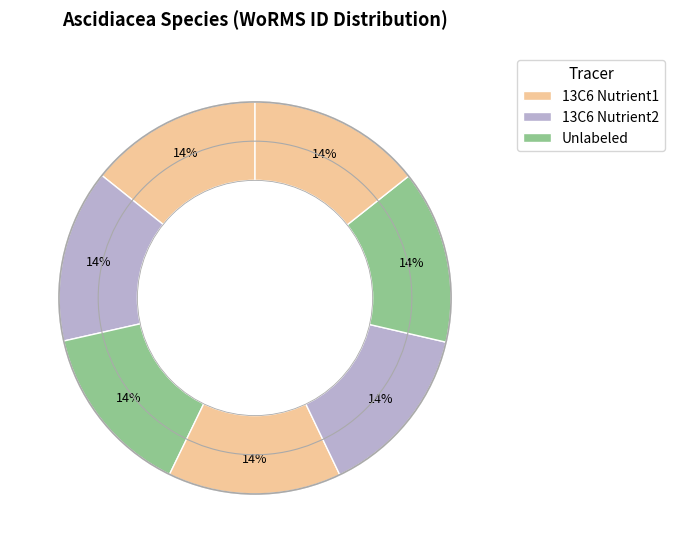

How many segments does this pie chart have?

7